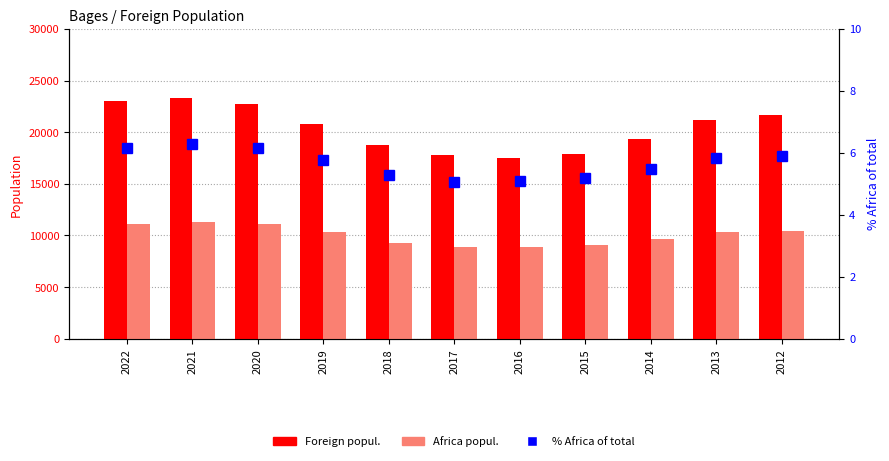

What is the sum of the Africa popul. values at 2012 and 2019?

20731.0